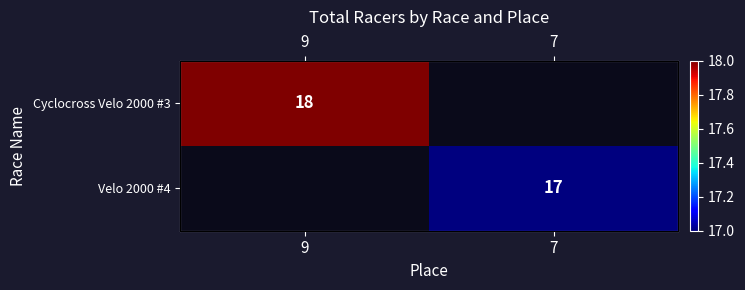

Between 7 and 9, which is larger?

9